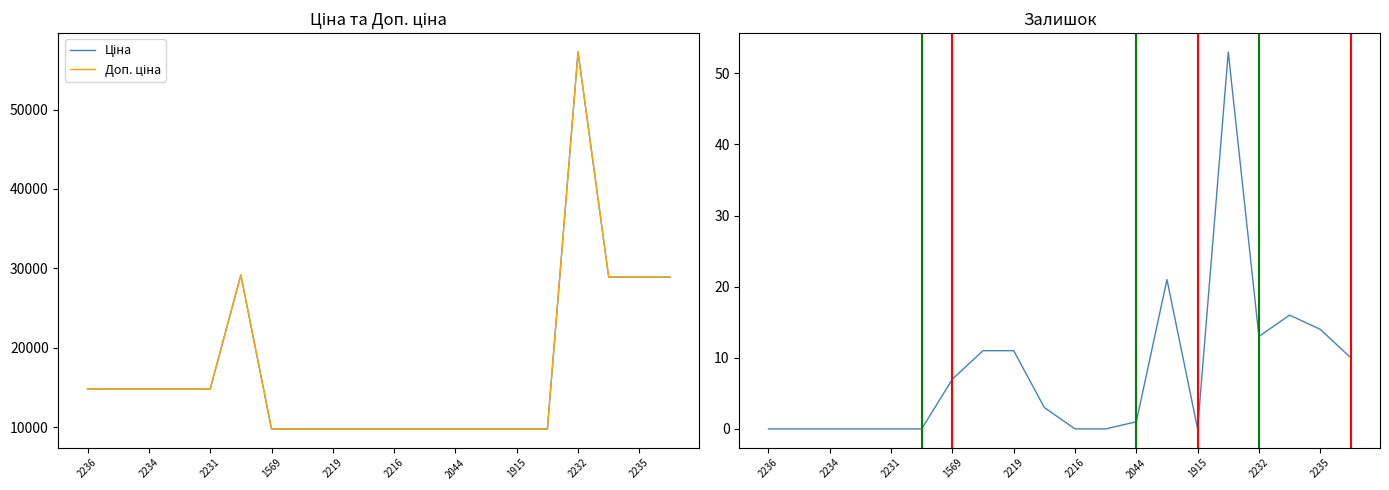

In Ціна, how many points are higher than both neighbors (excluding endpoints)?

2